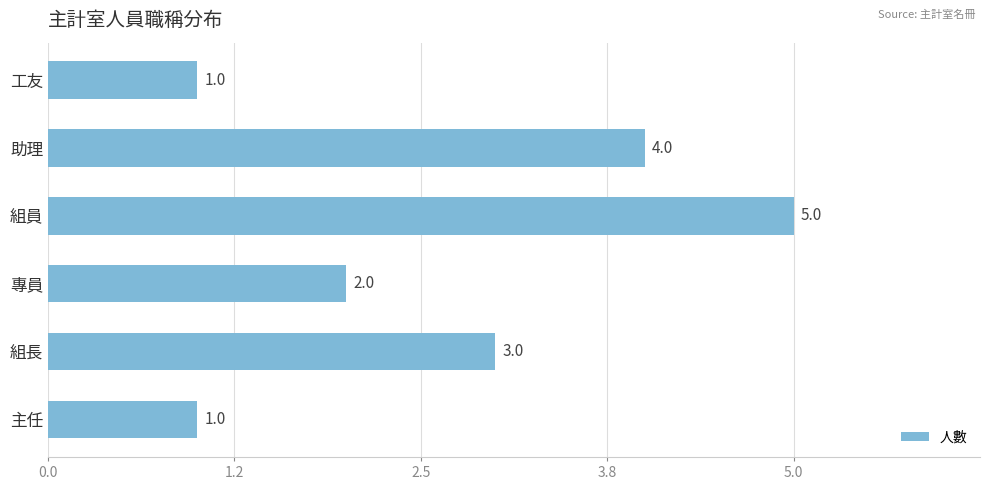

What is the smallest value displayed?

1